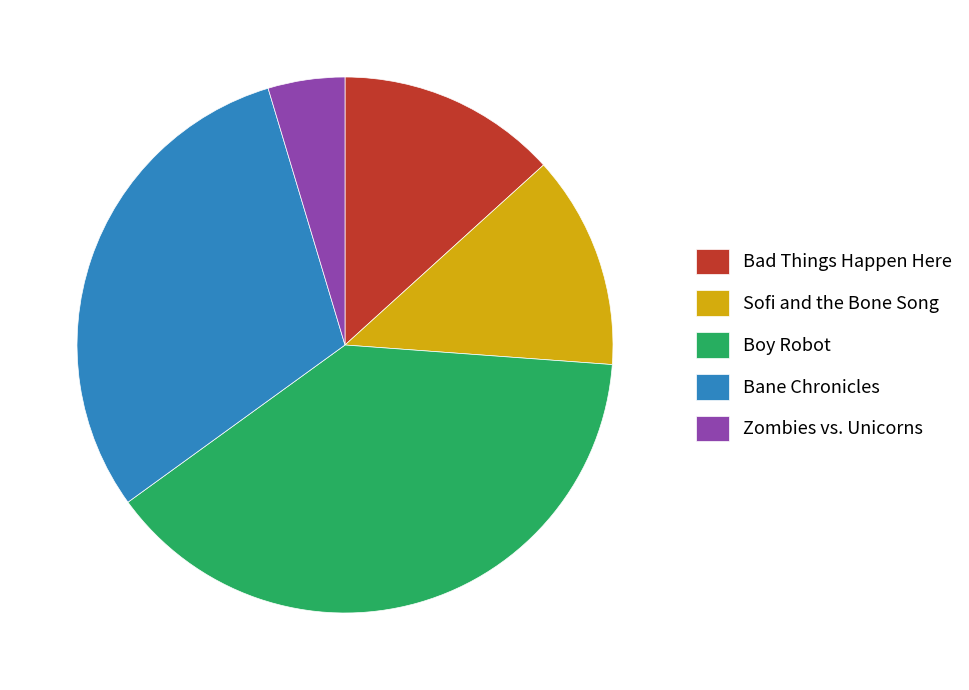

Is the sum of Boy Robot and Bad Things Happen Here greater than half?

Yes